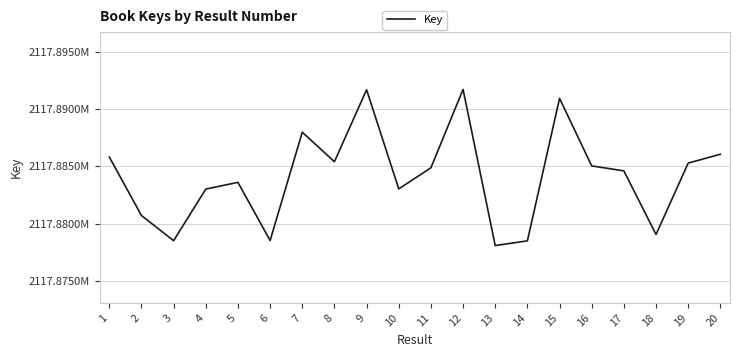

Reading left to right, extract all data points from this chart.

1=2117885802	2=2117880701	3=2117878504	4=2117883009	5=2117883592	6=2117878517	7=2117887967	8=2117885393	9=2117891670	10=2117883022	11=2117884864	12=2117891699	13=2117878078	14=2117878491	15=2117890921	16=2117885028	17=2117884596	18=2117879047	19=2117885272	20=2117886044